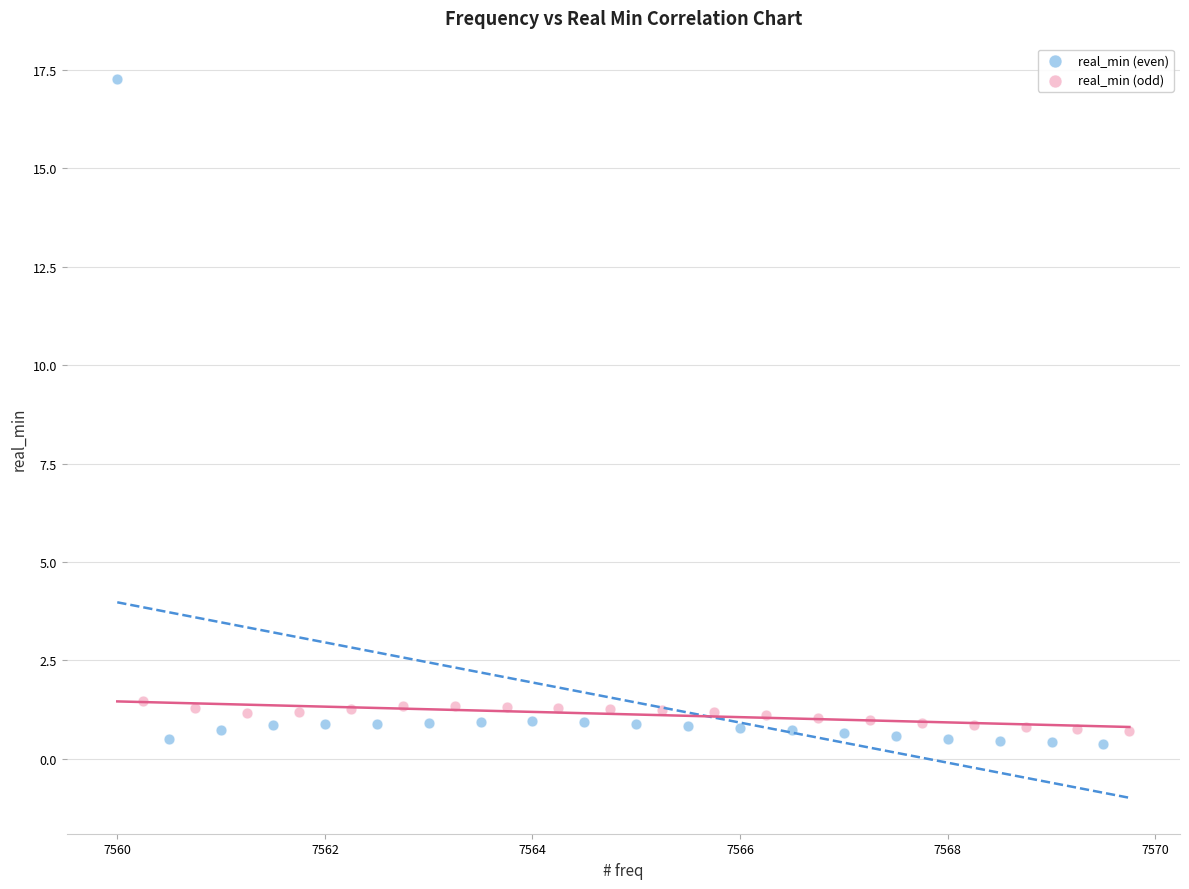

Which series reaches the maximum Y coordinate?

real_min (even)